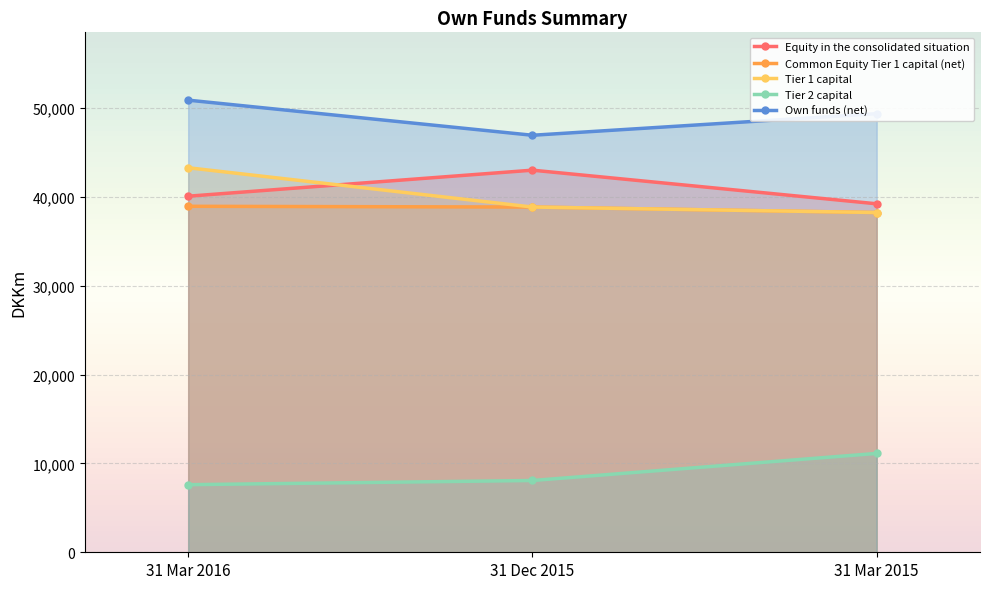

Reading right to left, extract all data points from this chart.

Equity in the consolidated situation: 39238	43025	40094
Common Equity Tier 1 capital (net): 38256	38873	38958
Tier 1 capital: 38256	38873	43297
Tier 2 capital: 11132	8083	7611
Own funds (net): 49388	46956	50909